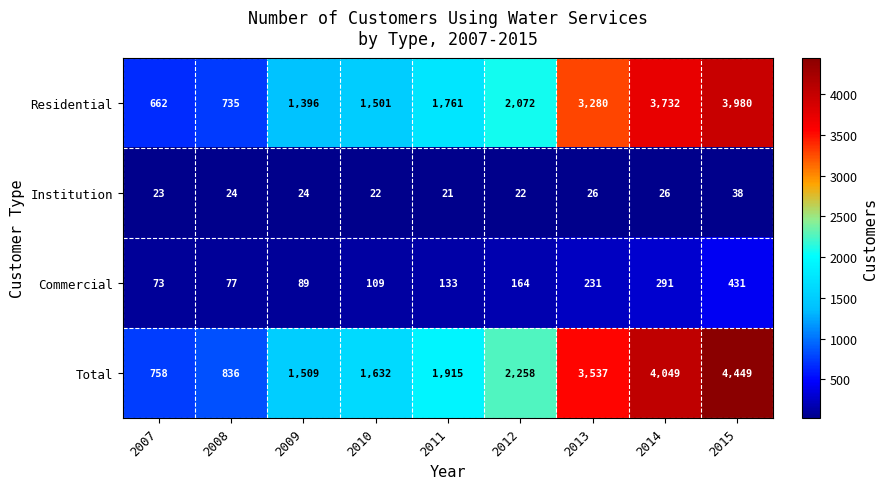

Which series has the largest total across all categories?

Total